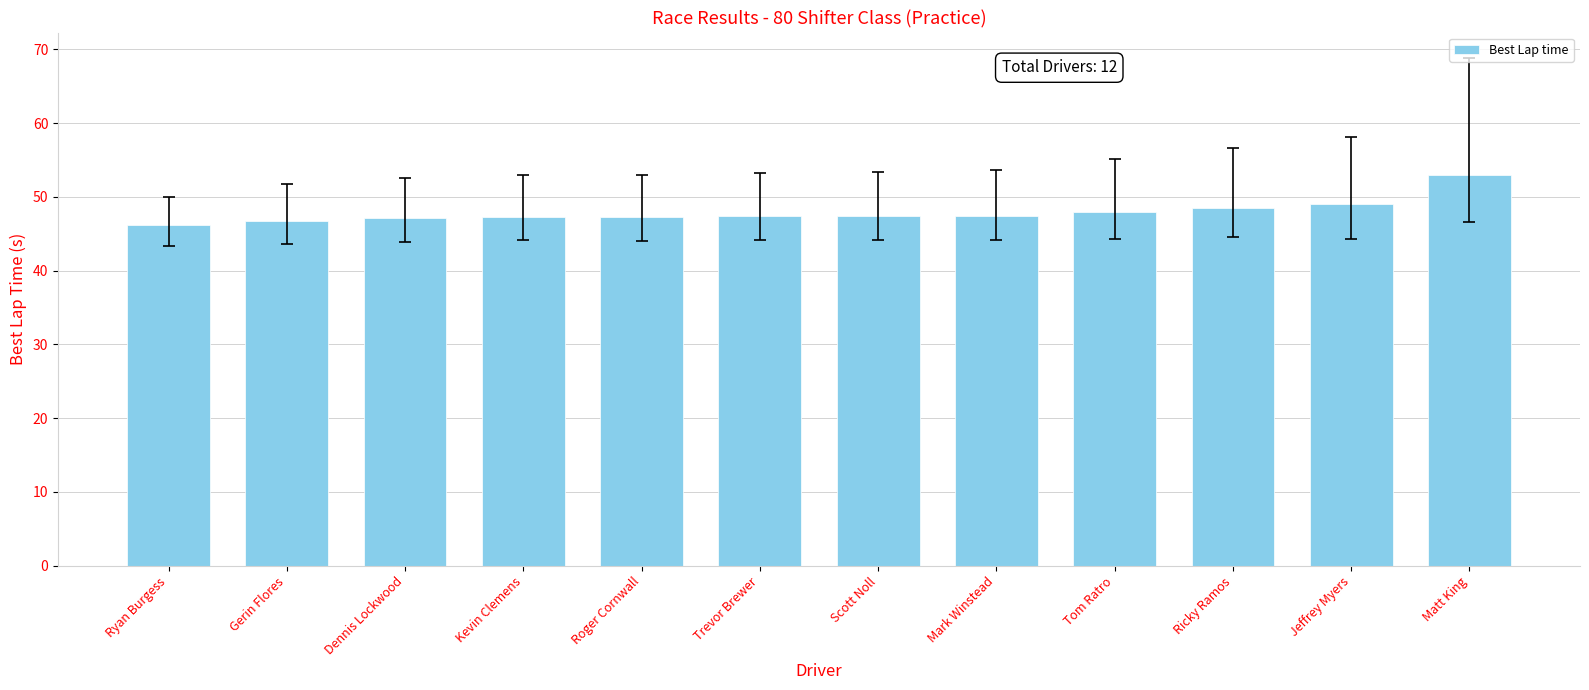

What value does the data have at Trevor Brewer?

47.4